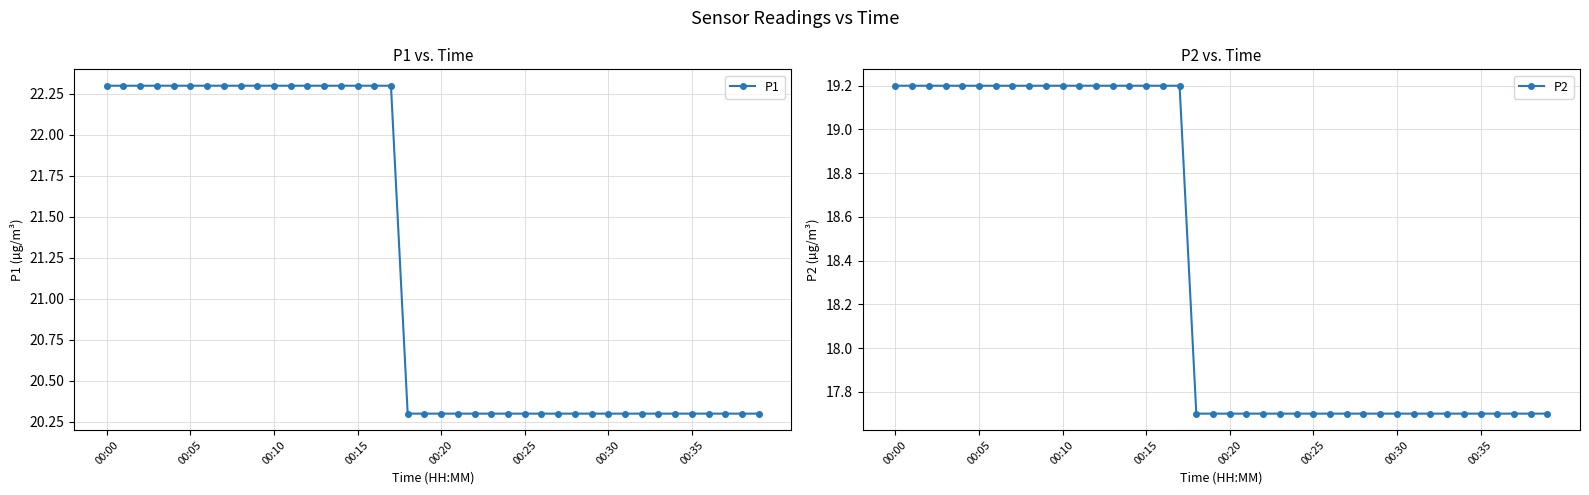

What is the difference between the highest and lowest values at 18?

2.6